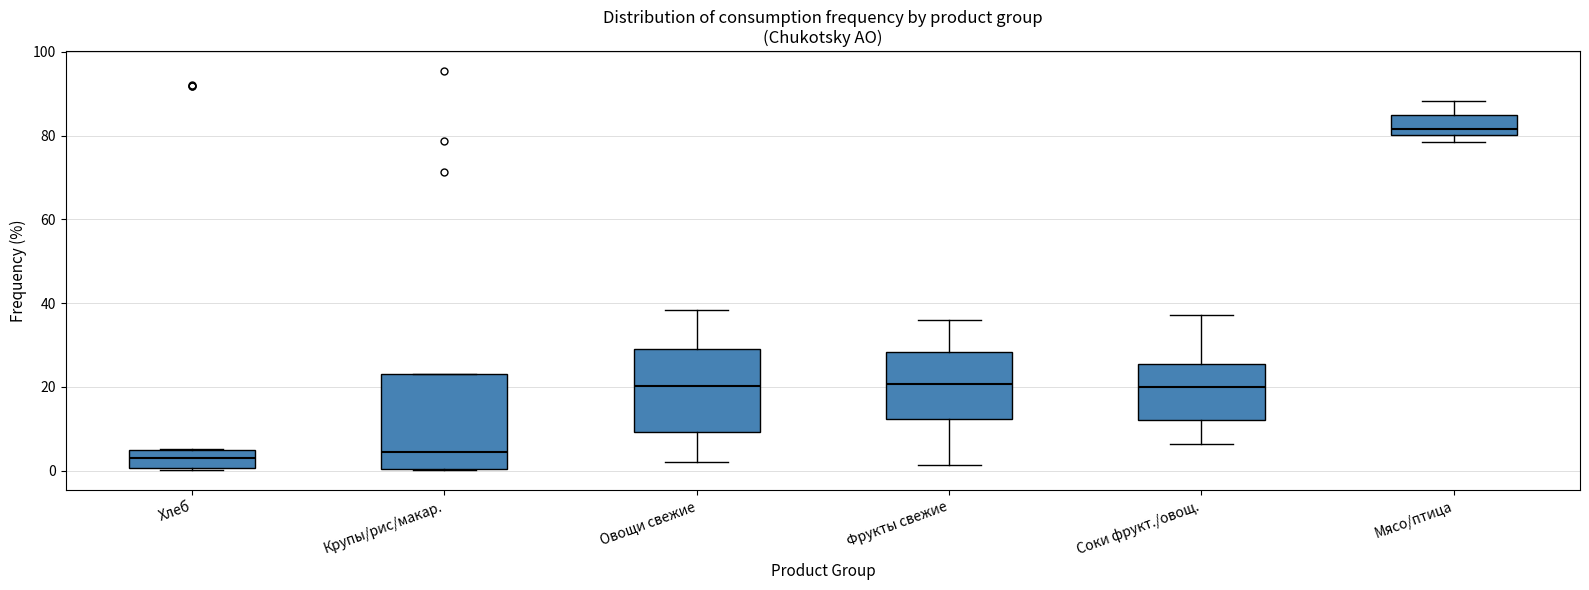

Where does the median line of the box for Крупы/рис/макар. sit on the y-axis? The values are not printed on the chart, so give them approximately, as read against the axis.

4